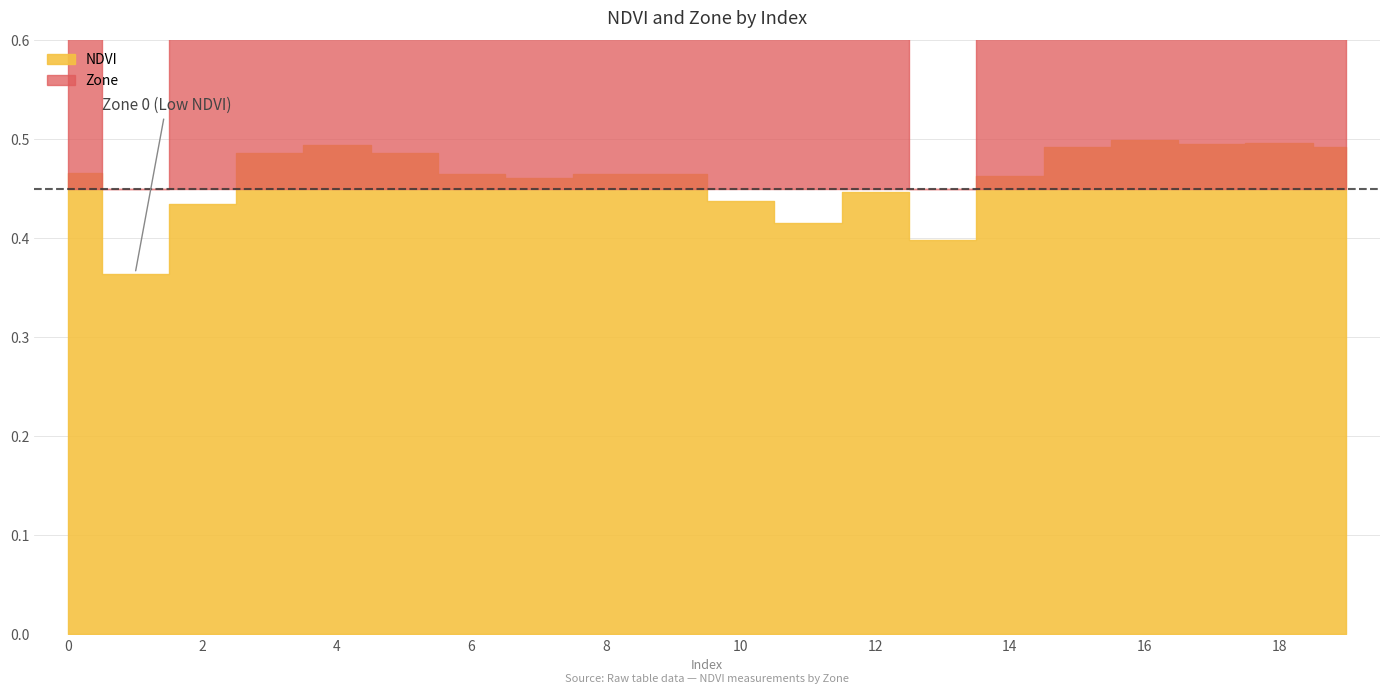

What are all the series names shown in the legend?

NDVI, Zone